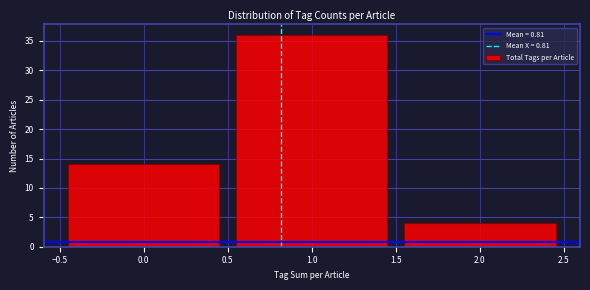

What is the height of the bar covering -0.5 to 0.5 on the x-axis? The values are not printed on the chart, so give them approximately, as read against the axis.

14